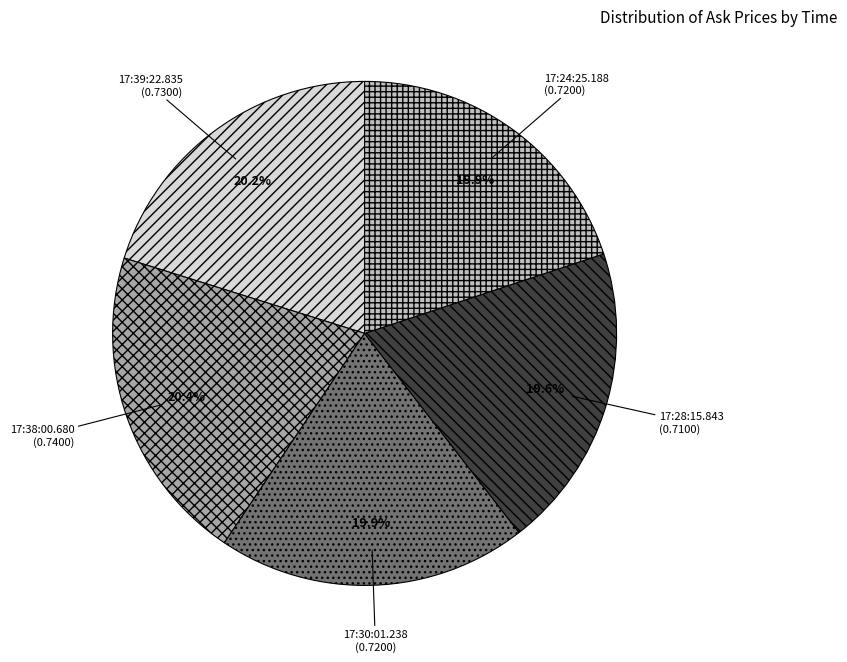

Combined, what portion of the pie is 17:30:01.238 and 17:38:00.680?

40.3%